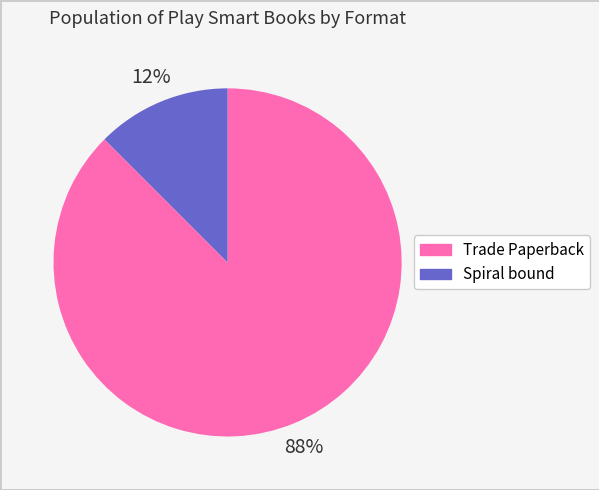

Which slice is the largest?

Trade Paperback